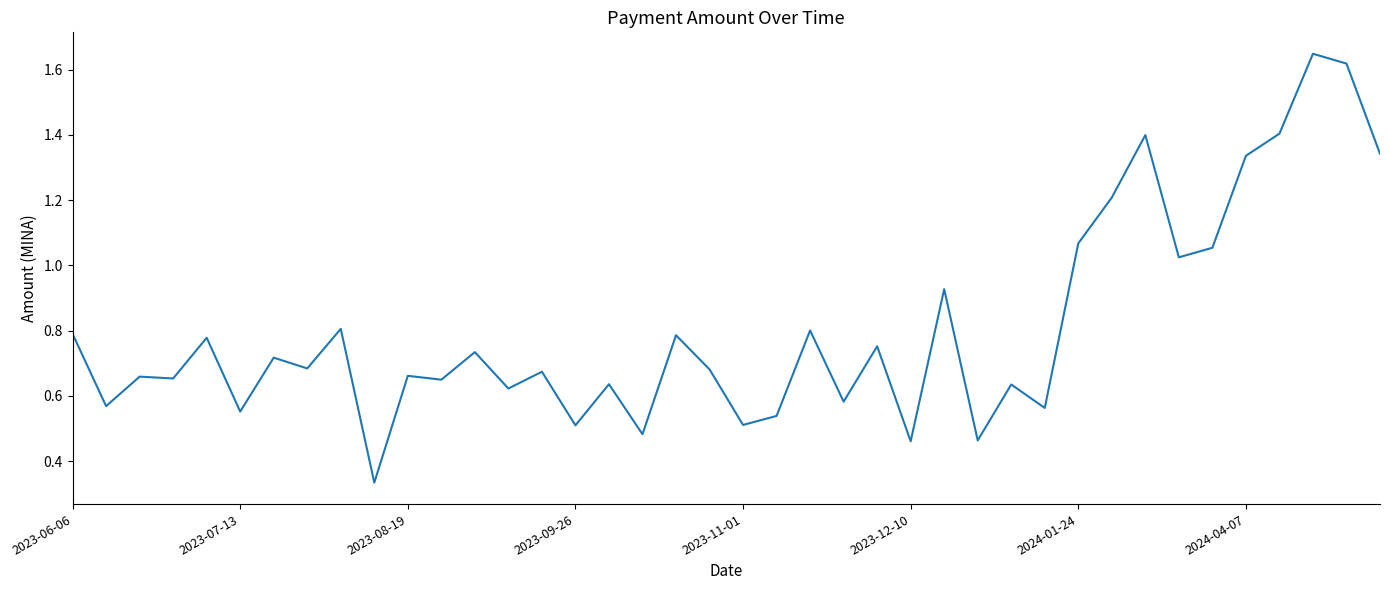

The chart shows a value of 0.5 at 2023-11-01. True or false?

True